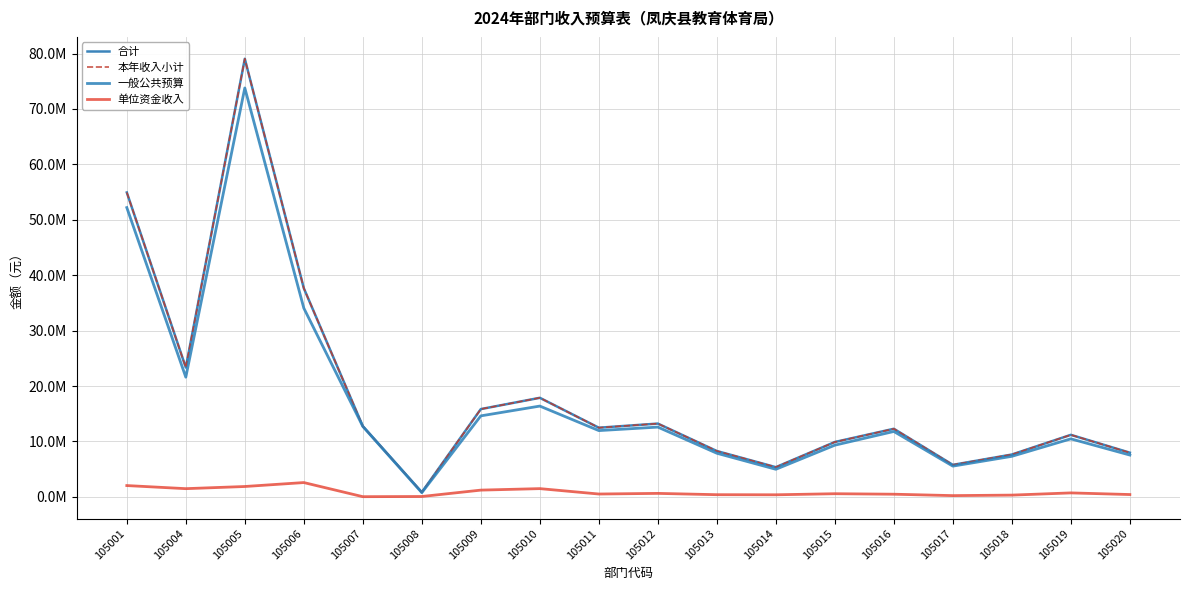

At how many categories does at least one series exceed 18082791?

4